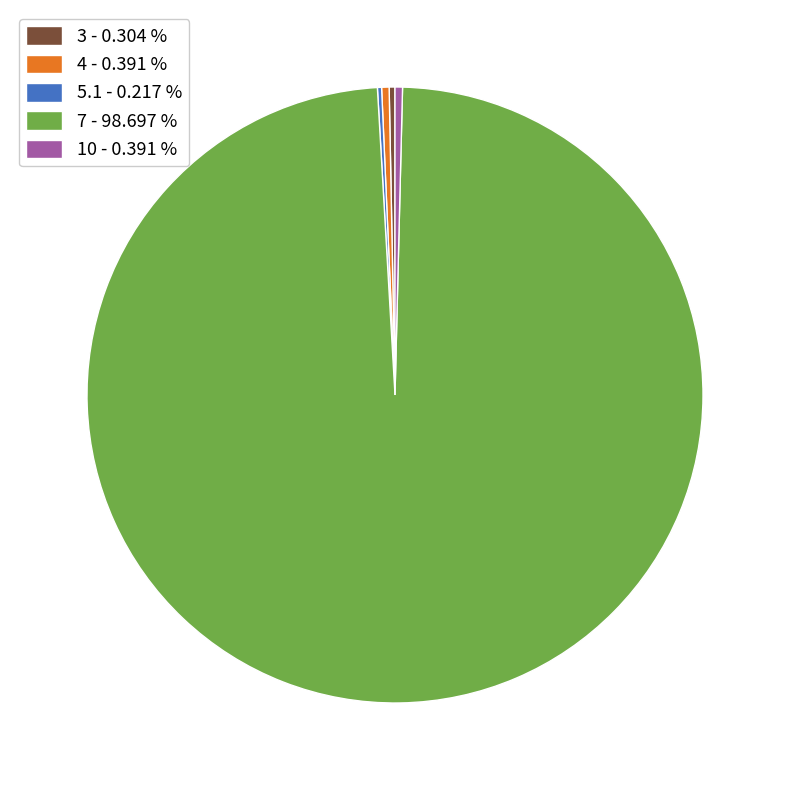

Is the sum of 4 - 0.391 % and 3 - 0.304 % greater than half?

No